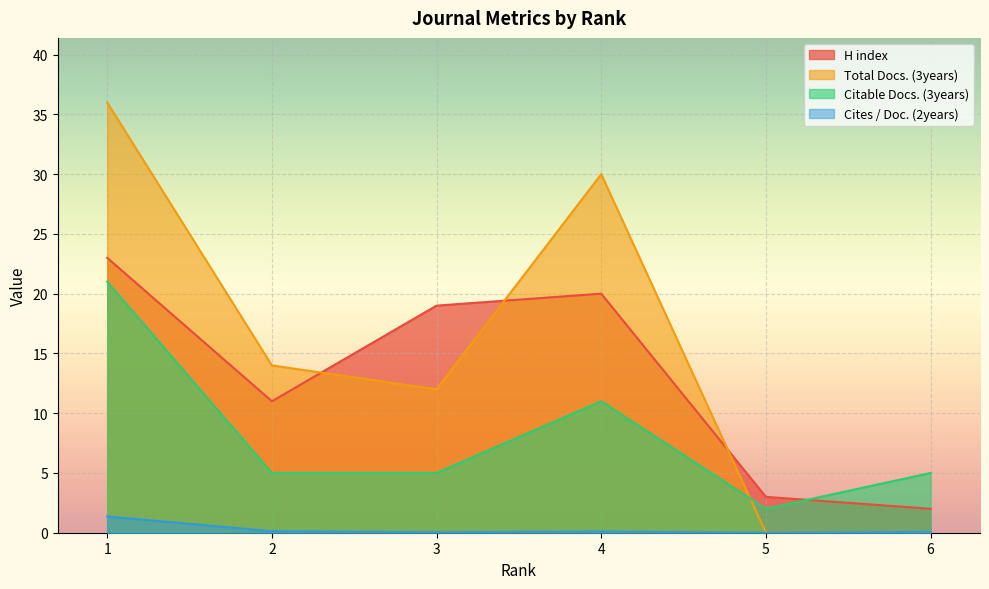

How many data points in Citable Docs. (3years) are above 5?

2